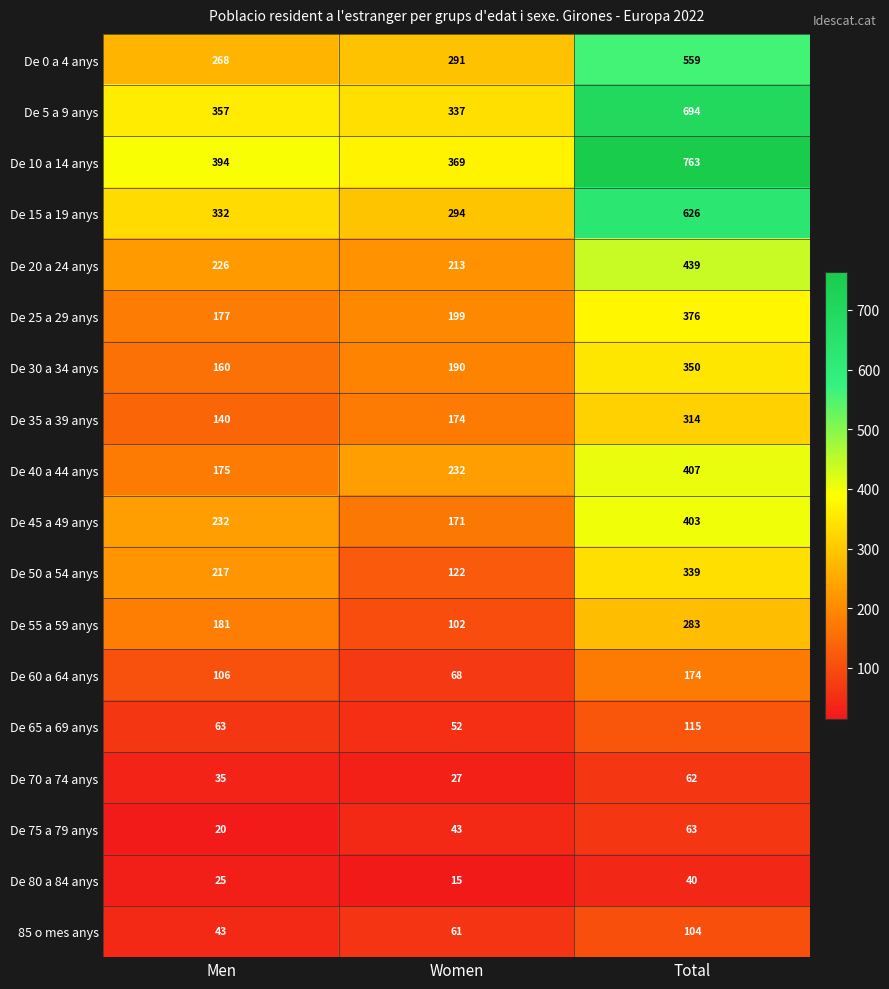

Where is De 5 a 9 anys nearest to the value 515?

Men